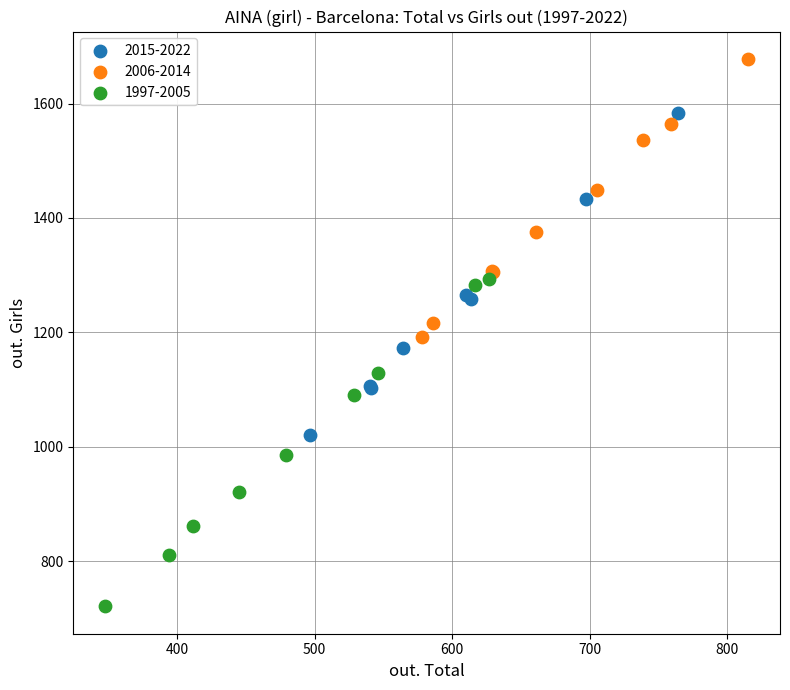

What are all the series names shown in the legend?

2015-2022, 2006-2014, 1997-2005